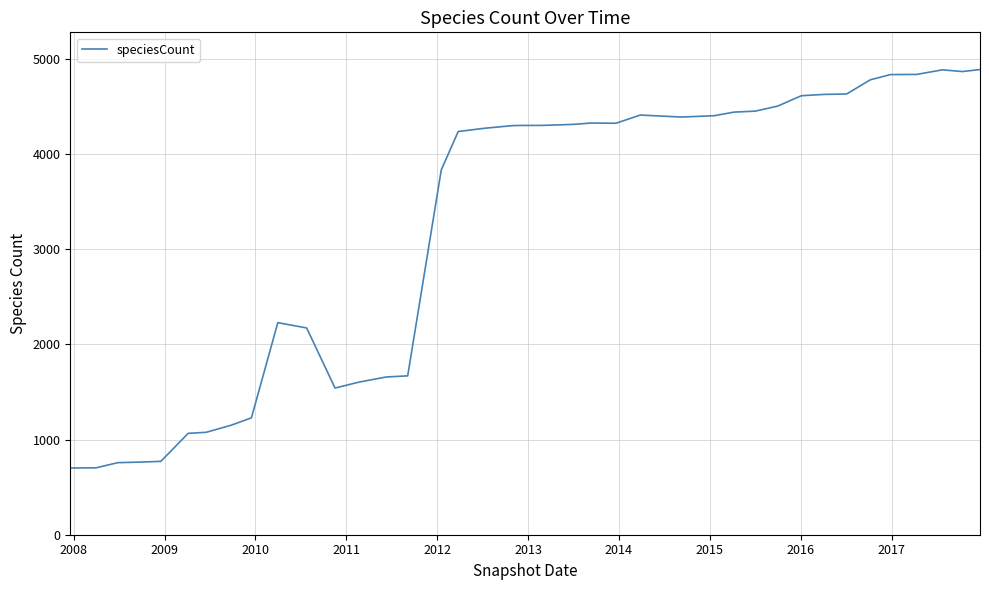

How many lines are shown in the chart?

1